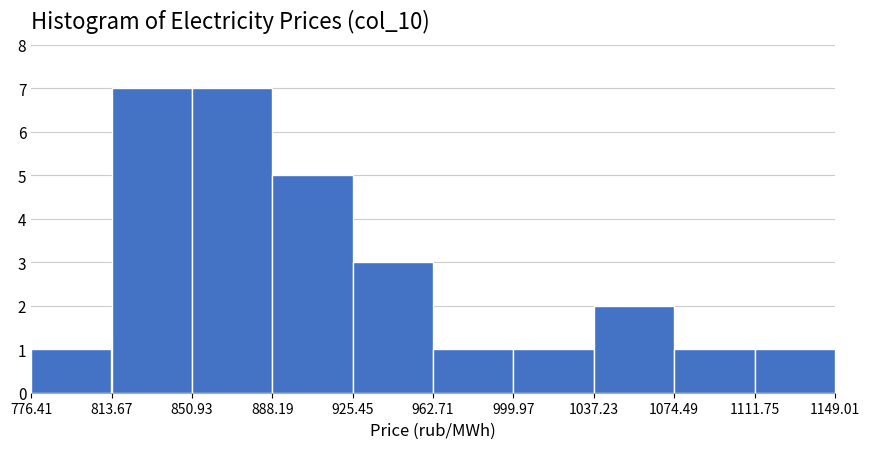

Reading left to right, transcribe this chart: for each bar, give the range it covers on the x-axis and its height. The values are not printed on the chart, so give them approximately, as read against the axis.

776.41 to 813.67: 1
813.67 to 850.93: 7
850.93 to 888.19: 7
888.19 to 925.45: 5
925.45 to 962.71: 3
962.71 to 999.97: 1
999.97 to 1037.23: 1
1037.23 to 1074.49: 2
1074.49 to 1111.75: 1
1111.75 to 1149.01: 1